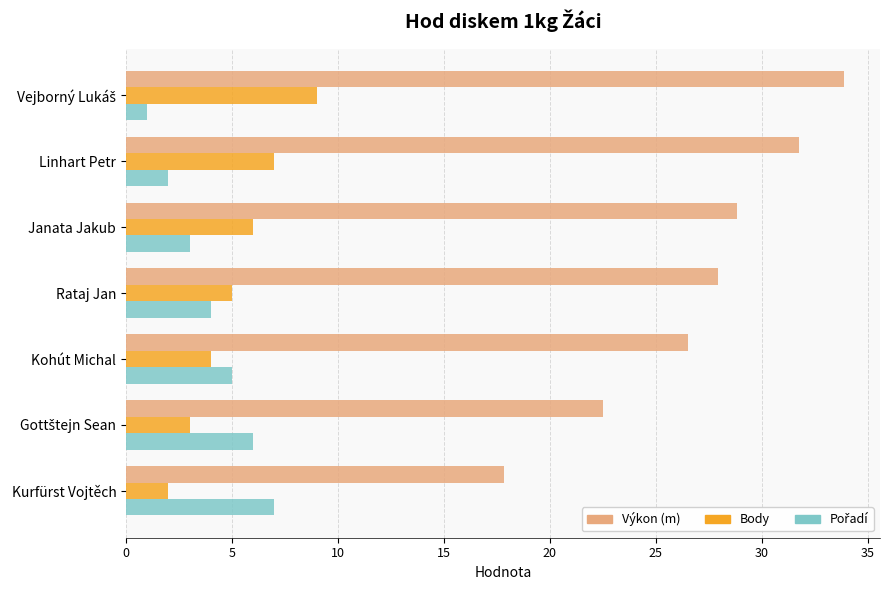

What is the spread (max minus min) of values at Kohút Michal?

22.5